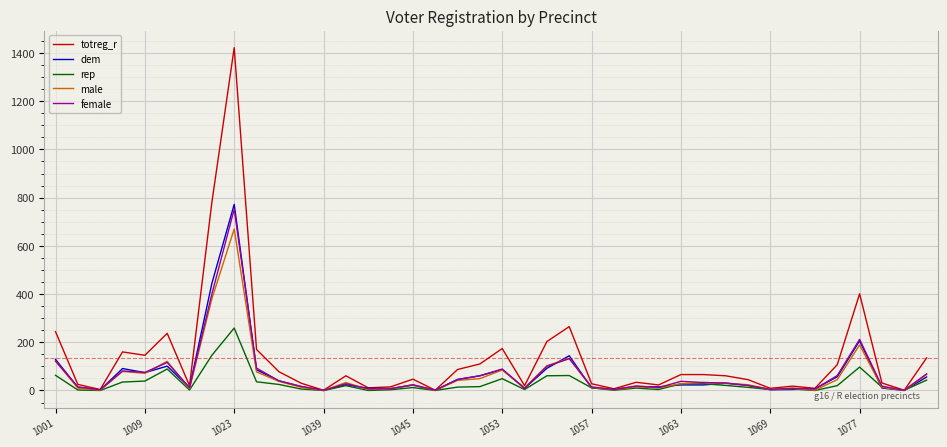

What is the difference between the second highest and minimum values in the rep series?

146